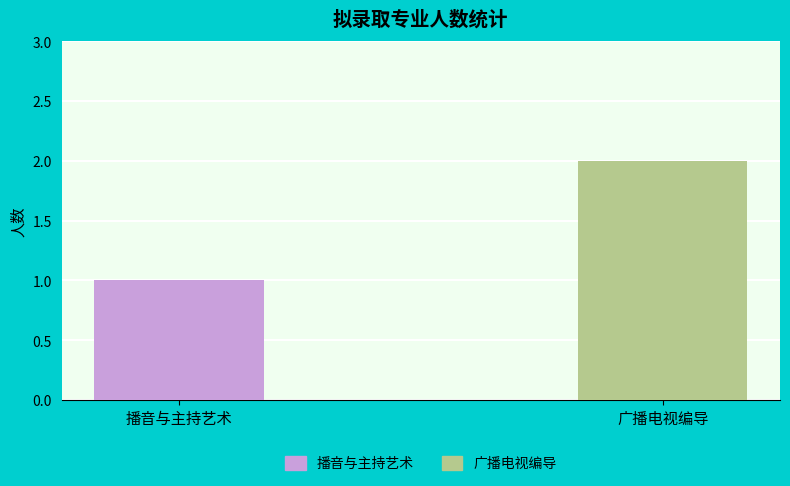

At which category does the chart reach its minimum across all series?

播音与主持艺术